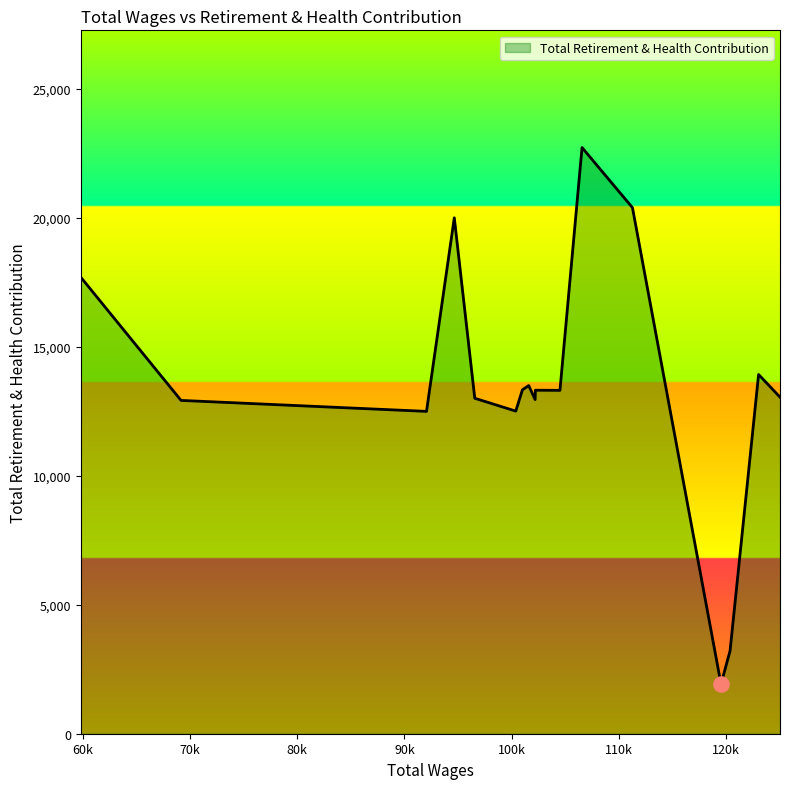

What is the difference between the maximum and minimum values?

20796